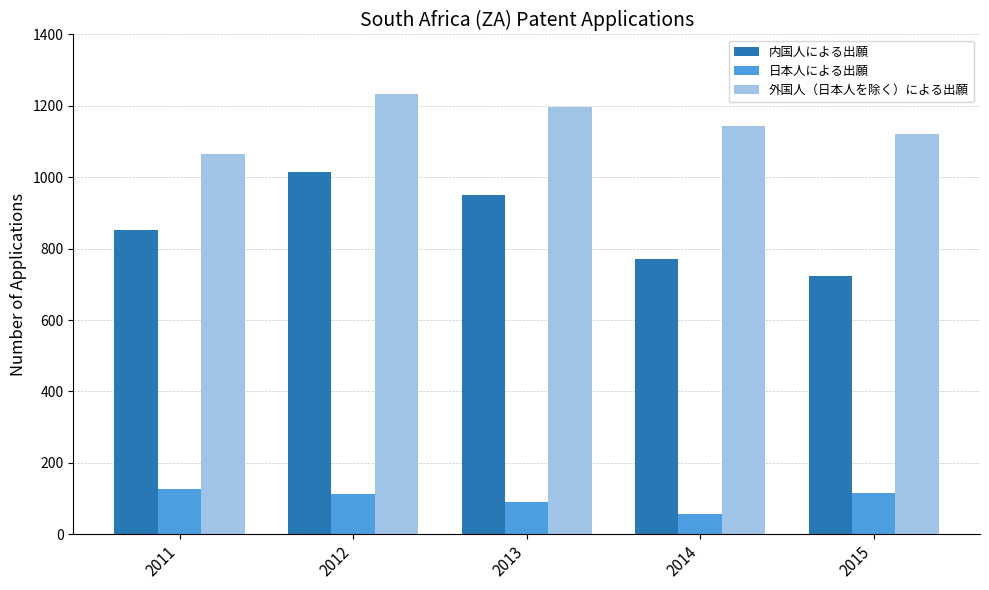

Rank the series at 2012 from highest to lowest value.

外国人（日本人を除く）による出願, 内国人による出願, 日本人による出願